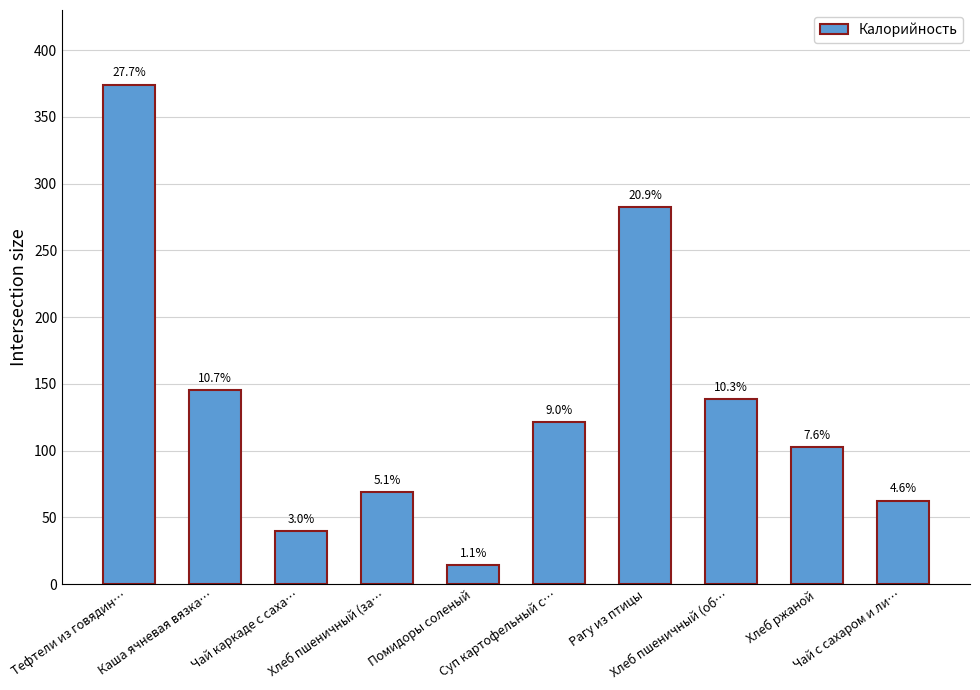

Where does the data first go above 121?

Тефтели из говядин…